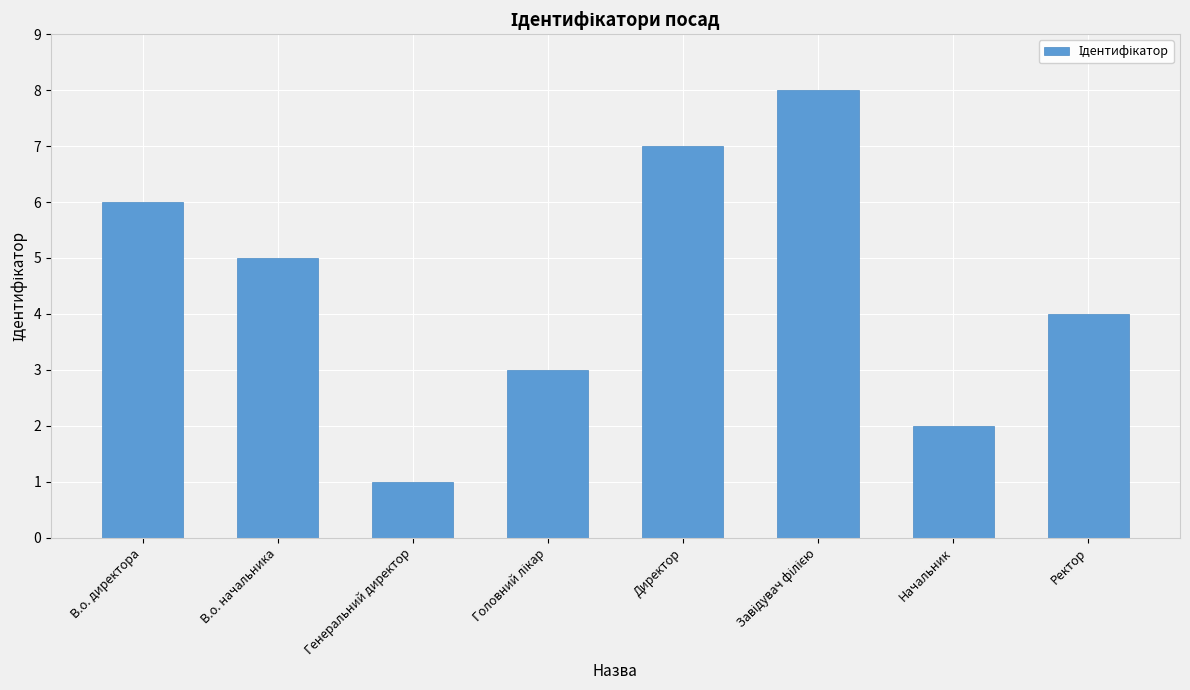

Count the values in the range 3 to 7.

5